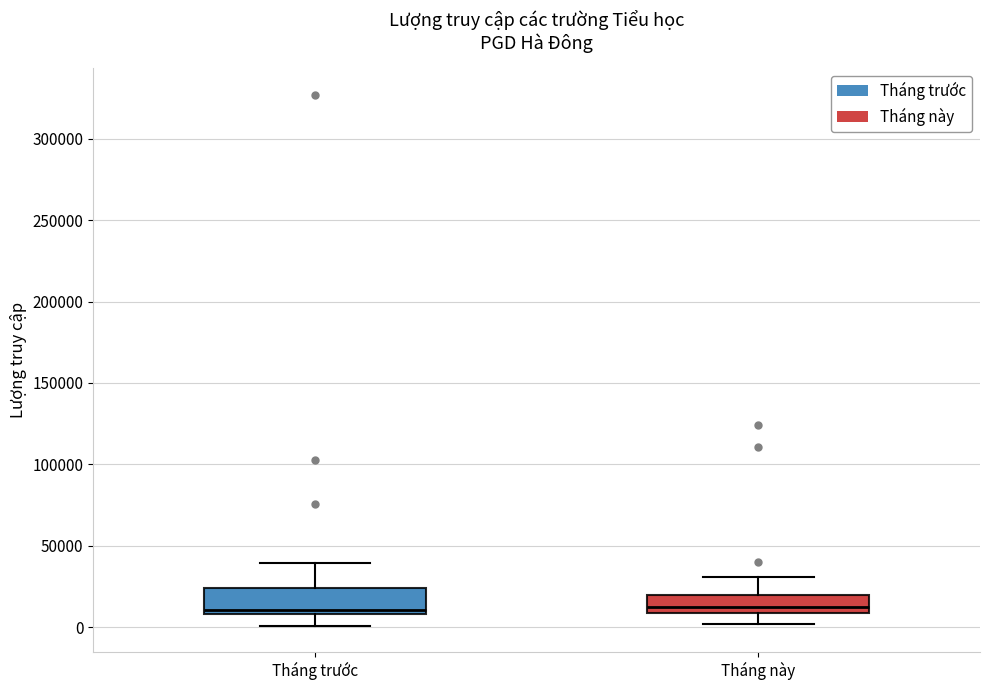

Reading left to right, read every box against the y-axis: the position of its median line, the range the box covers, and the ends of its whiskers. The values are not printed on the chart, so give them approximately, as read against the axis.

Tháng trước: median 10000 (just above the box's lower edge), box 10000 to 25000, whiskers 0 to 40000
Tháng này: median 10000 (just above the box's lower edge), box 10000 to 20000, whiskers 0 to 30000